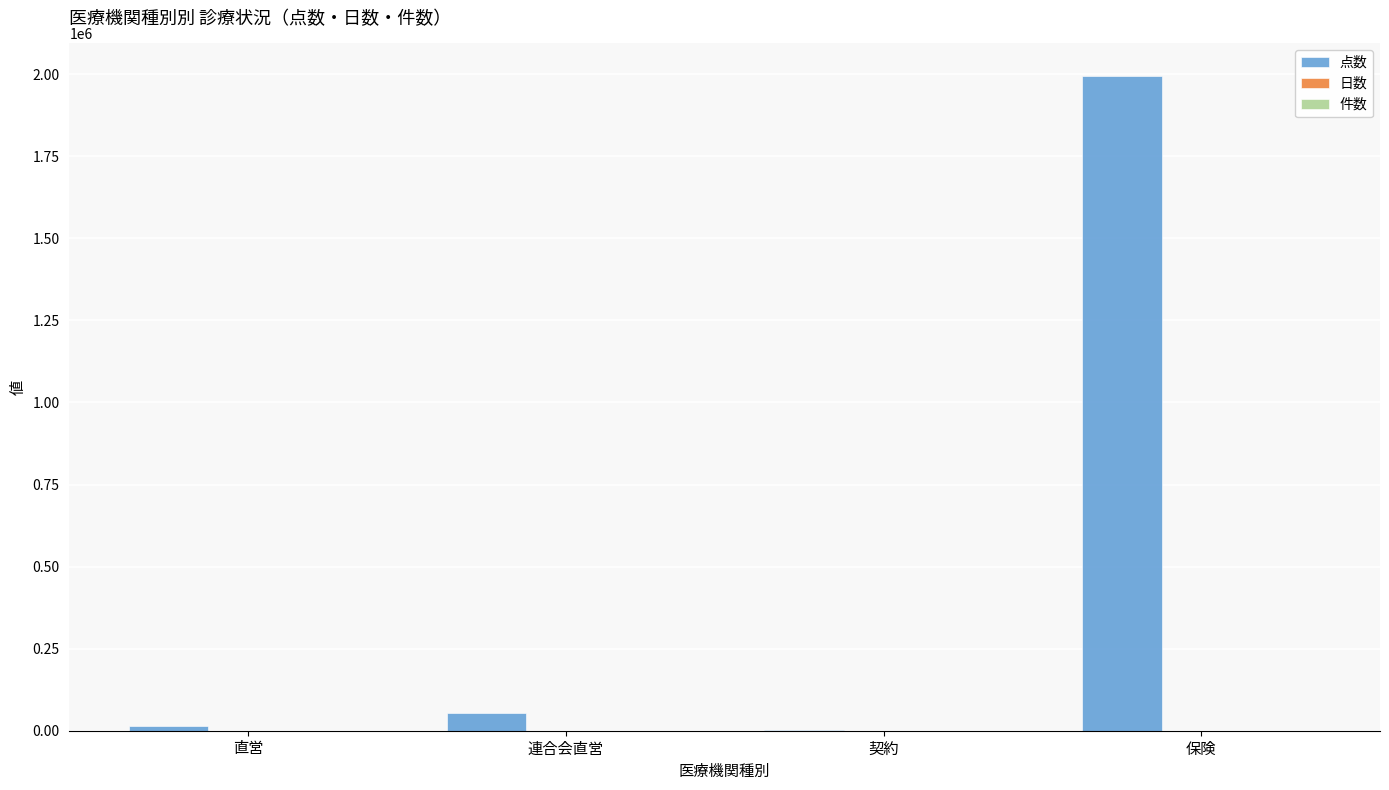

Which series has the largest total across all categories?

点数